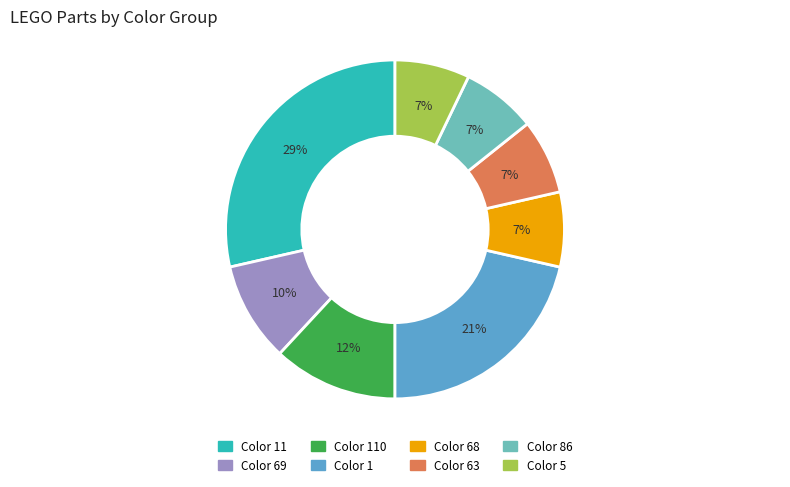

How many slices are in this pie chart?

8